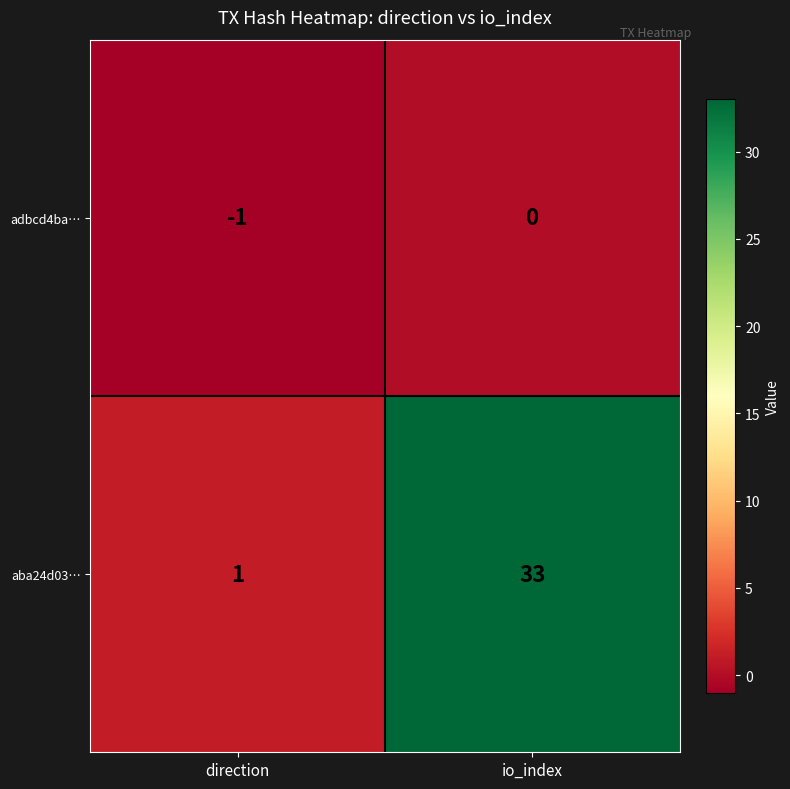

How many negative values does the adbcd4ba… series have?

1